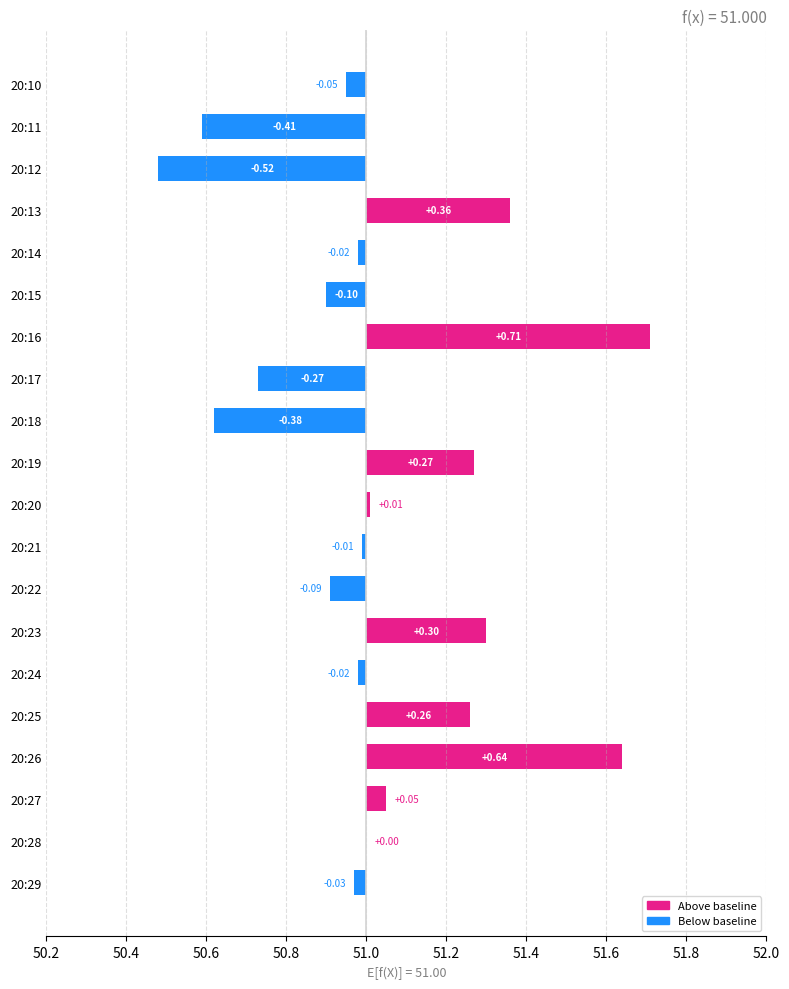

Reading left to right, what are all the values shown in this chart?

-0.0	-0.4	-0.5	0.4	-0.0	-0.1	0.7	-0.3	-0.4	0.3	0.0	-0.0	-0.1	0.3	-0.0	0.3	0.6	0.0	0.0	-0.0